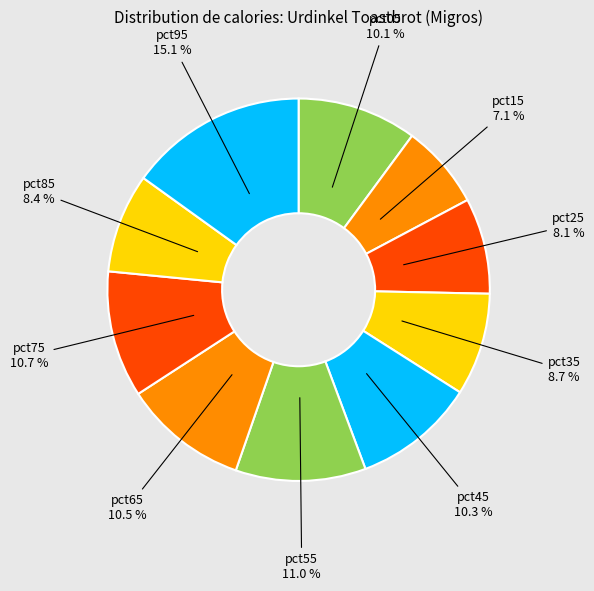

How many slices are in this pie chart?

10